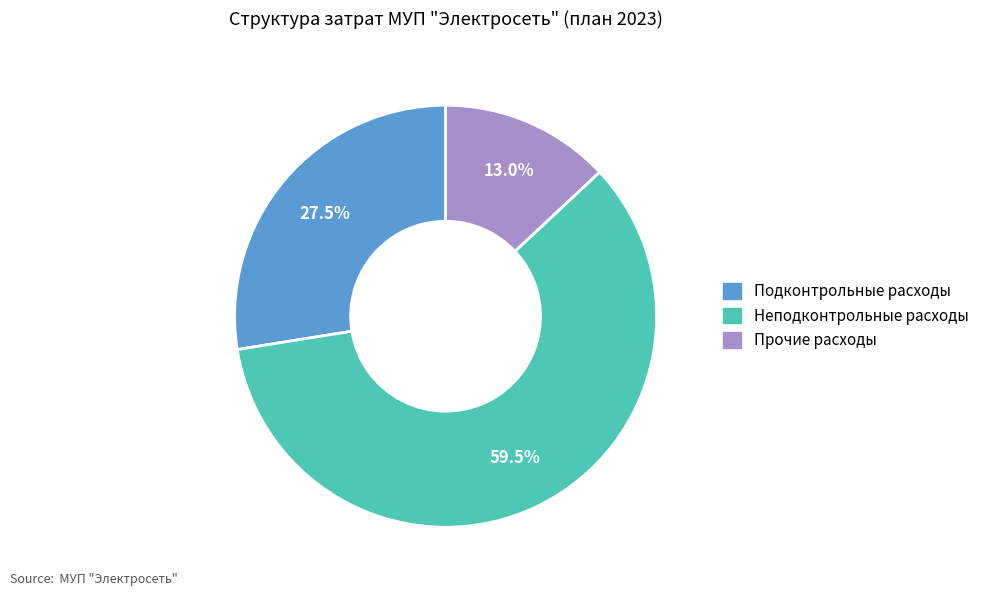

True or false: Прочие расходы accounts for 20% of the total.

False